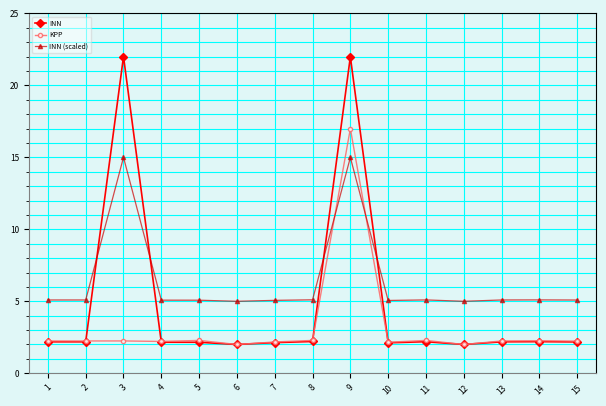

Which series has the widest spread of values?

INN